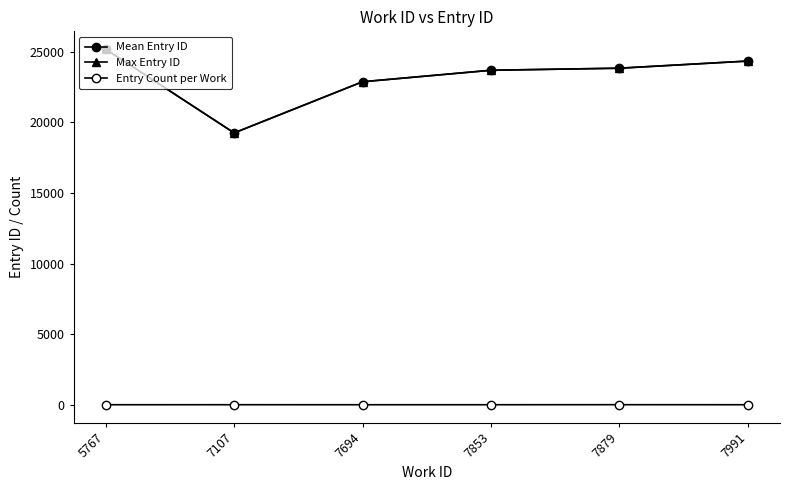

Does the chart have visible grid lines?

No